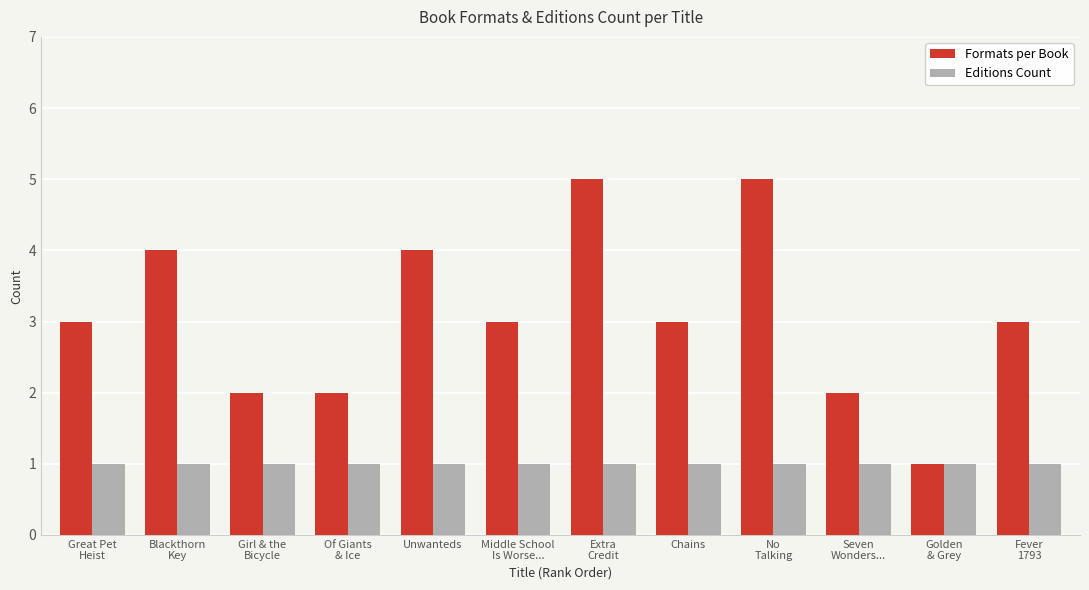

True or false: Formats per Book has a value of 5 at Fever
1793.

False